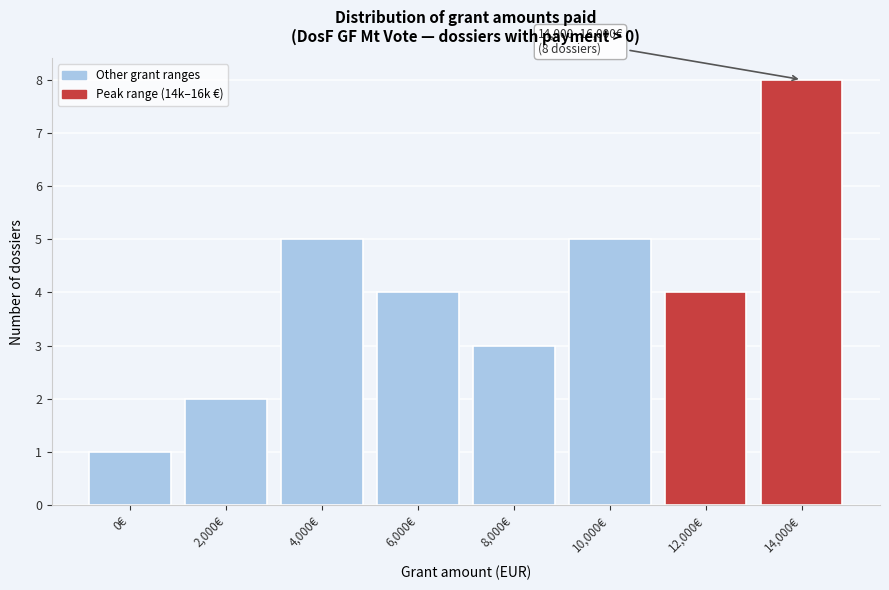

Reading right to left, what are all the values shown in this chart?

14,000€=8	12,000€=4	10,000€=5	8,000€=3	6,000€=4	4,000€=5	2,000€=2	0€=1